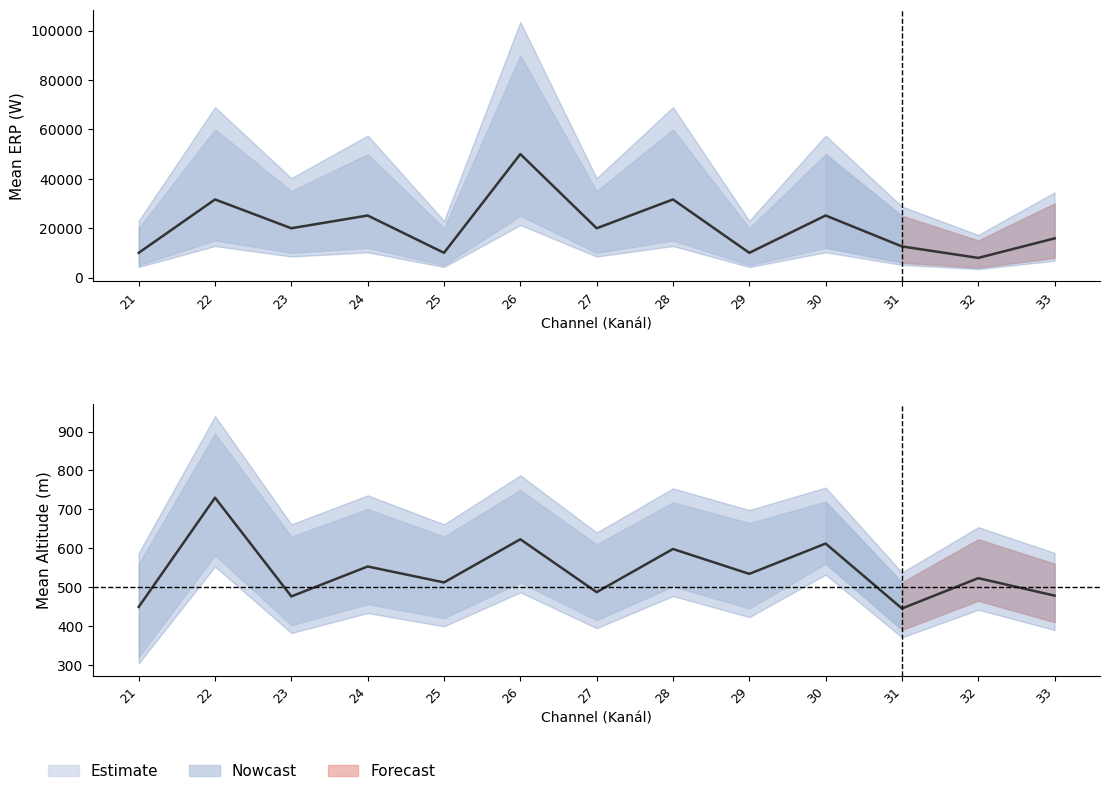

Where does the data first go above 19952?

22